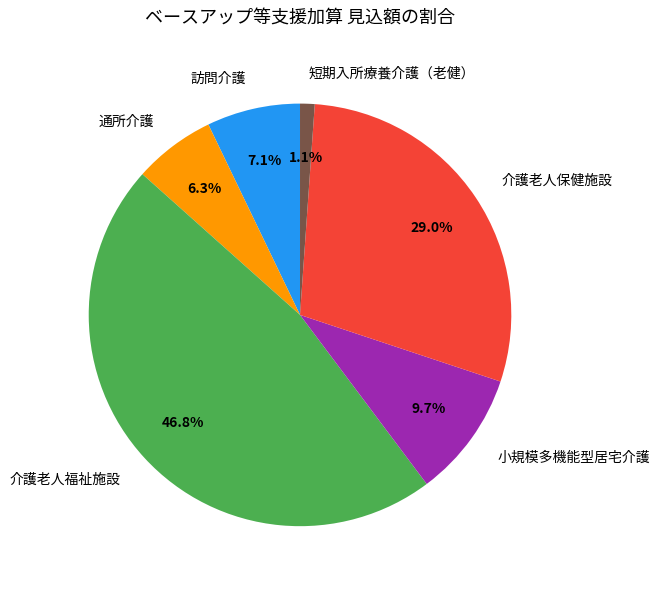

What percentage do 短期入所療養介護（老健） and 介護老人保健施設 together represent?

30.1%